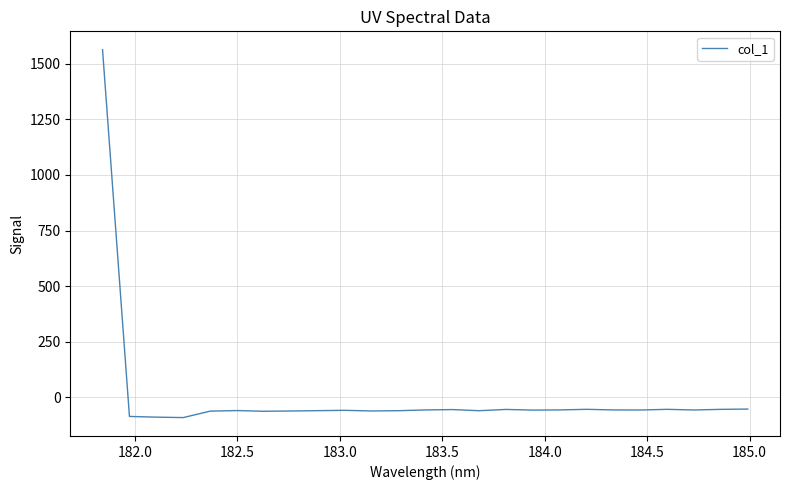

What is the smallest value displayed?

-91.0